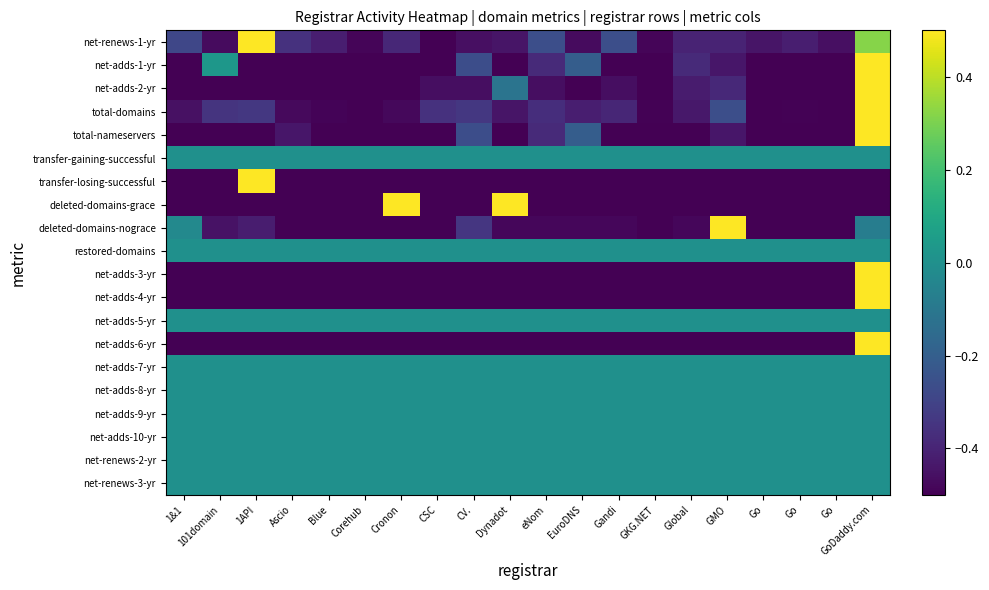

Rank the series at GMO from lowest to highest value.

transfer-losing-successful, deleted-domains-grace, net-adds-3-yr, net-adds-4-yr, net-adds-6-yr, net-adds-1-yr, total-nameservers, net-renews-1-yr, net-adds-2-yr, total-domains, transfer-gaining-successful, restored-domains, net-adds-5-yr, net-adds-7-yr, net-adds-8-yr, net-adds-9-yr, net-adds-10-yr, net-renews-2-yr, net-renews-3-yr, deleted-domains-nograce